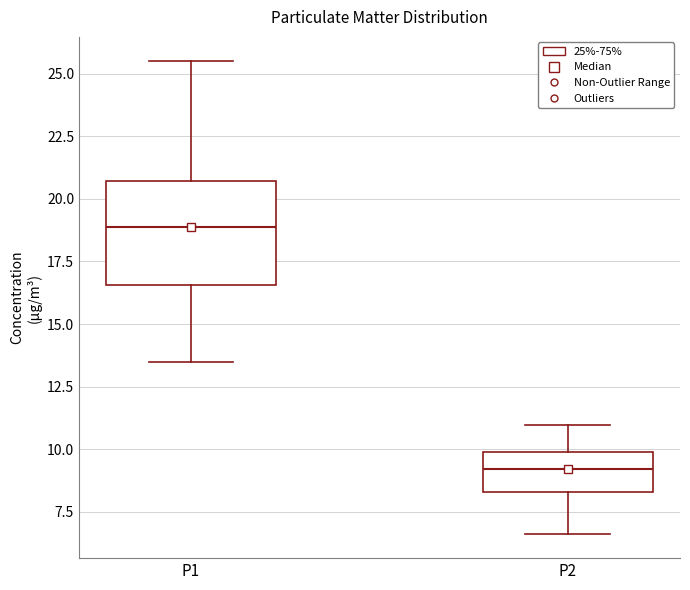

Reading left to right, transcribe this box plot: for each box, give where its median line is, the range the box spans, and where its two whiskers end, as read against the y-axis. The values are not printed on the chart, so give them approximately, as read against the axis.

P1: median 19.0, box 16.5 to 20.5, whiskers 13.5 to 25.5
P2: median 9.0, box 8.5 to 10.0, whiskers 6.5 to 11.0